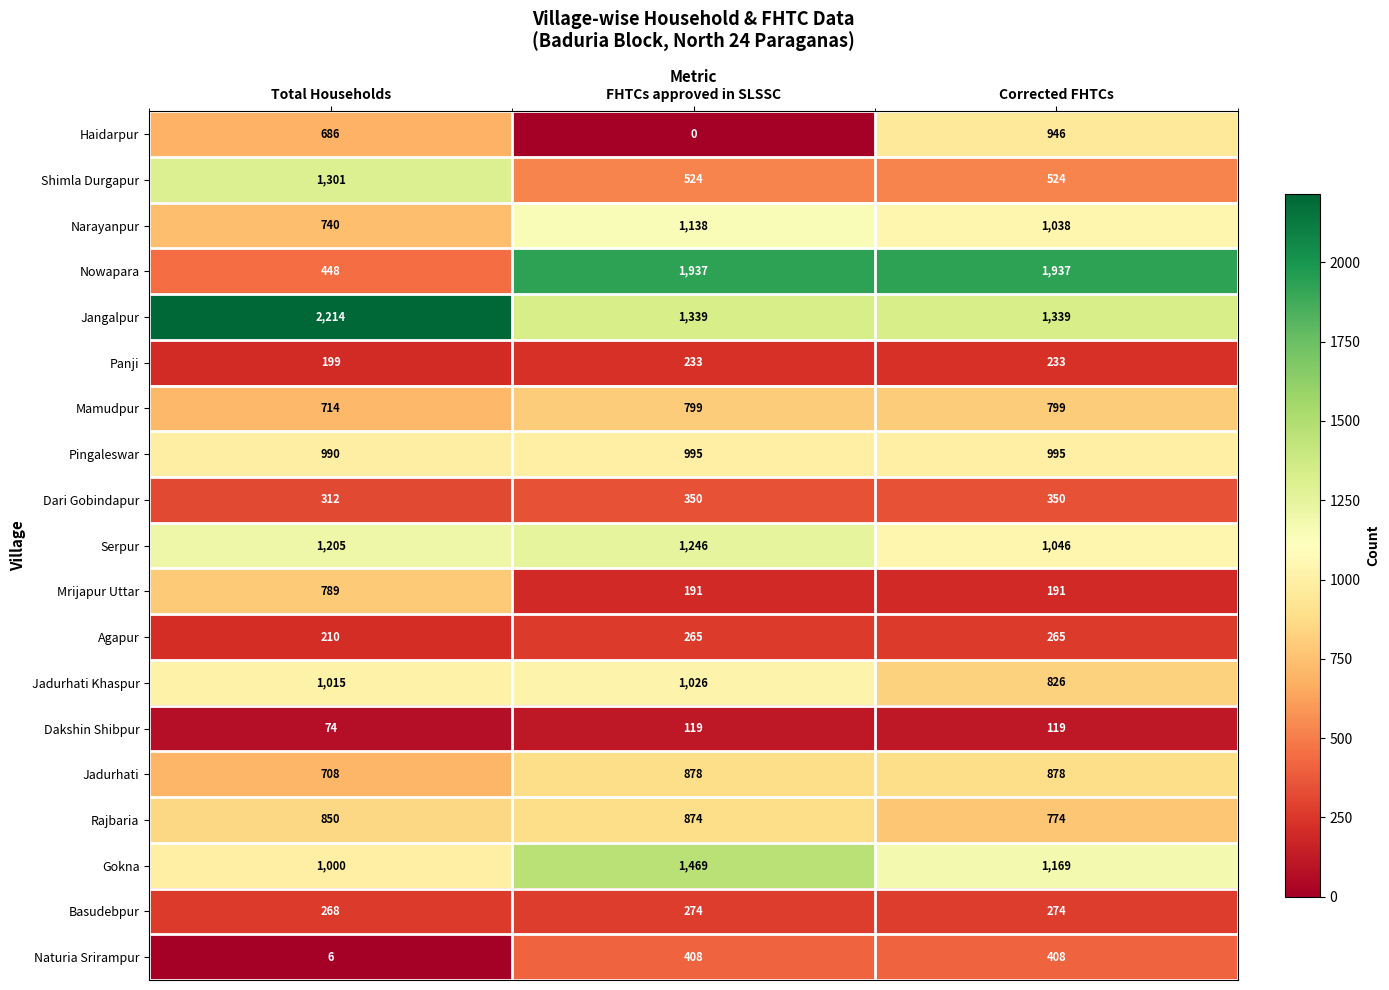

What is the difference between the maximum and minimum values in the Jadurhati Khaspur series?

200